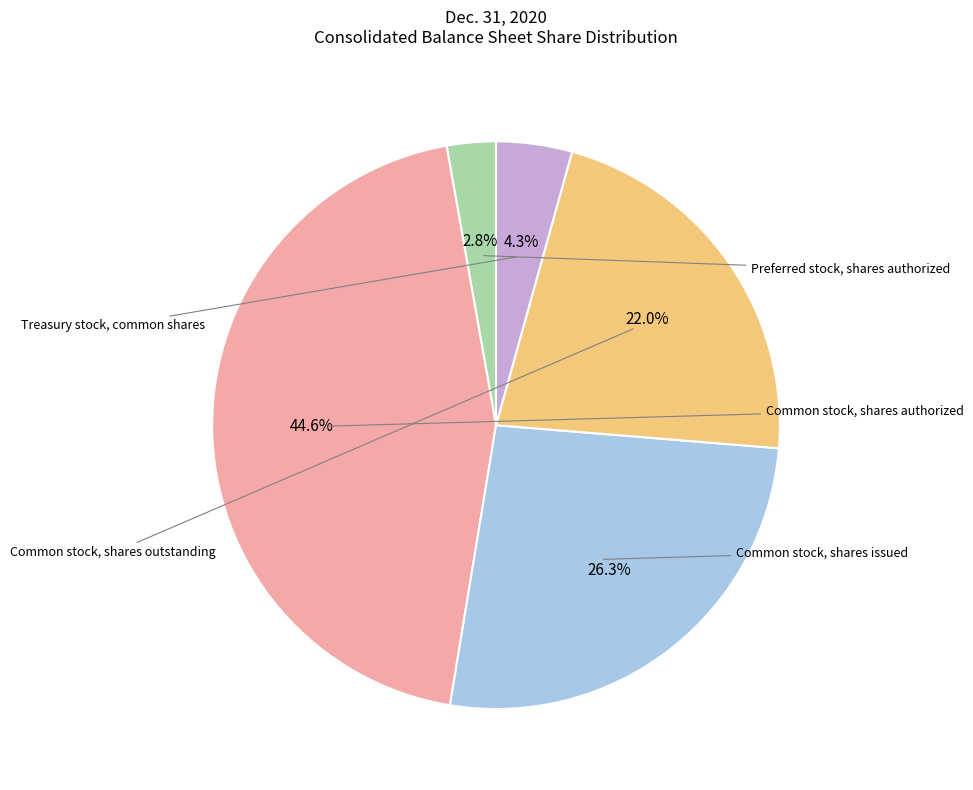

To the nearest percent, what is the difference between the largest and smallest slice percentages?

42%